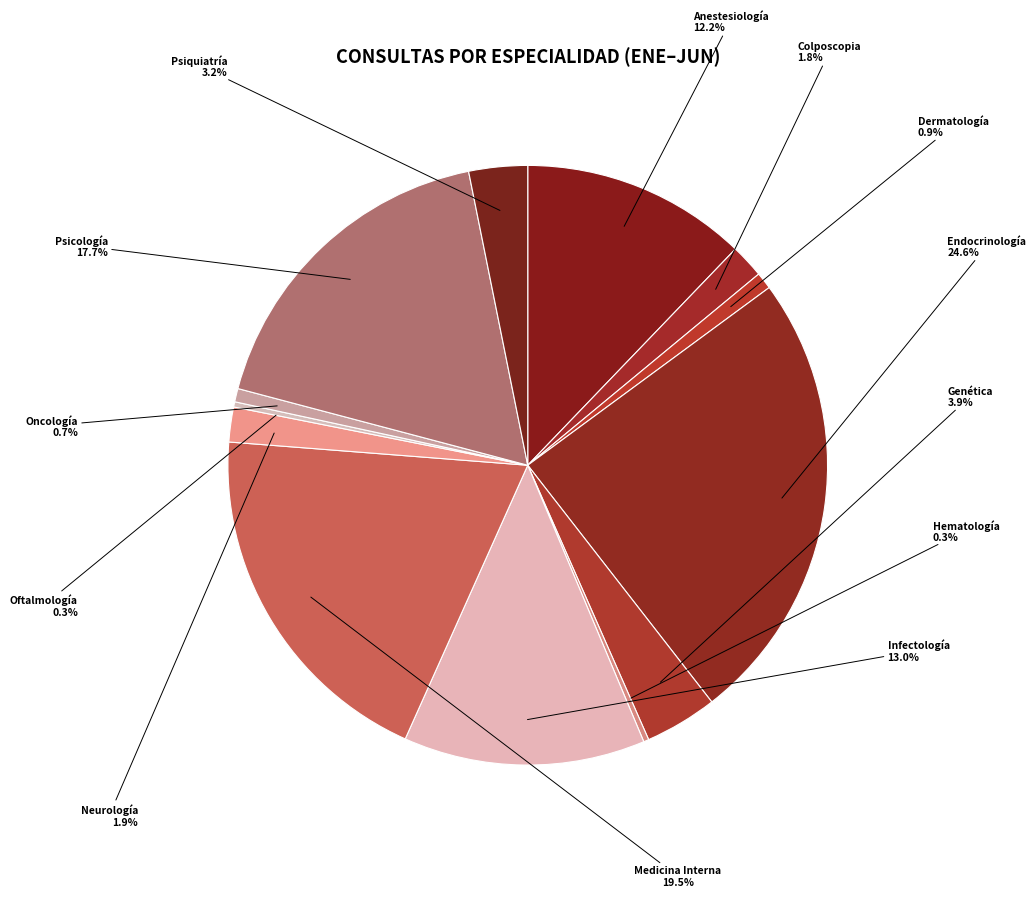

To the nearest percent, what portion does Psicología represent?

18%